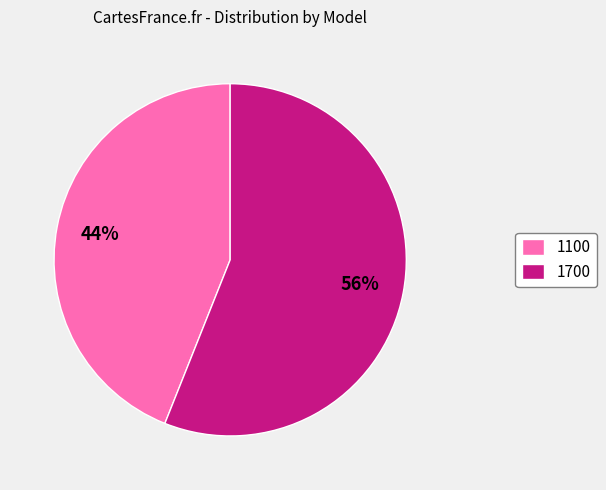

Do 1100 and 1700 together represent more than half of the pie?

Yes